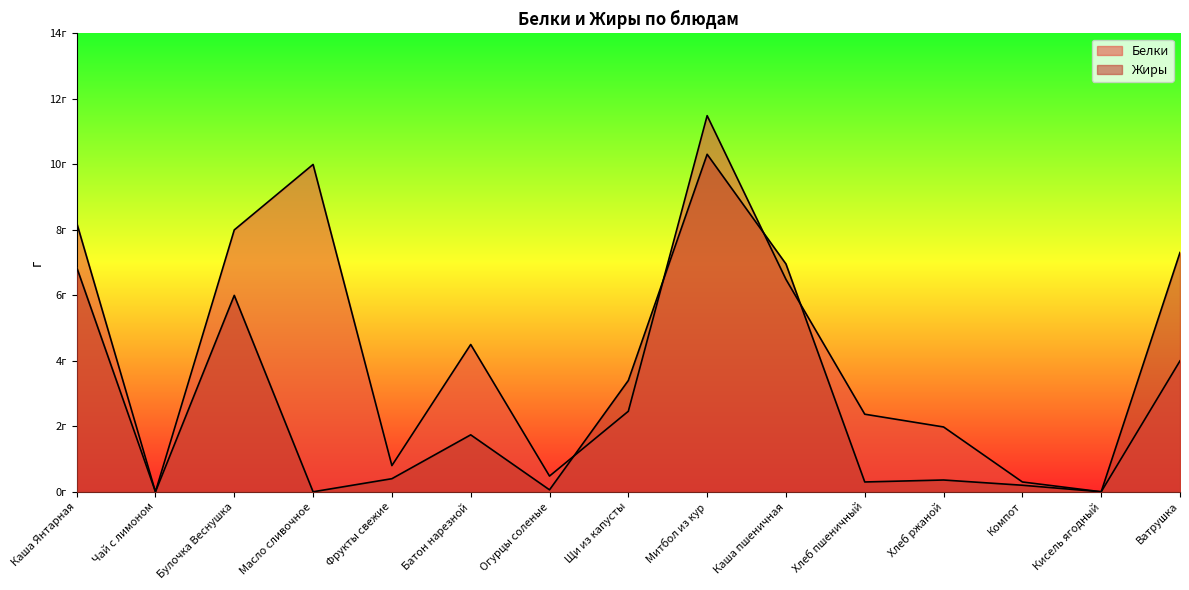

What is the maximum value for Белки?

11.5